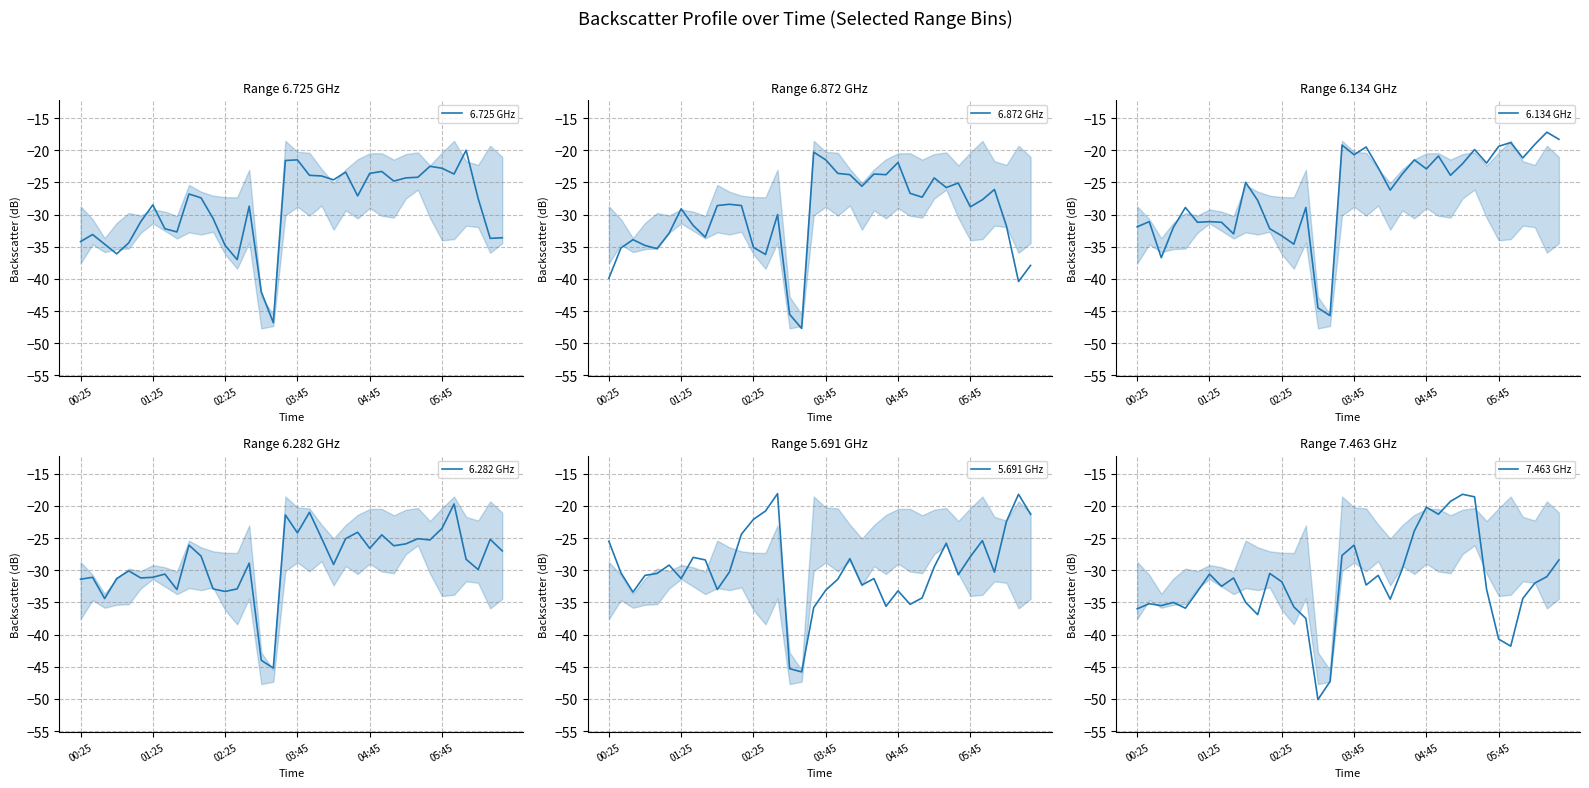

How many data points in 6.282 GHz are less than -27?

19